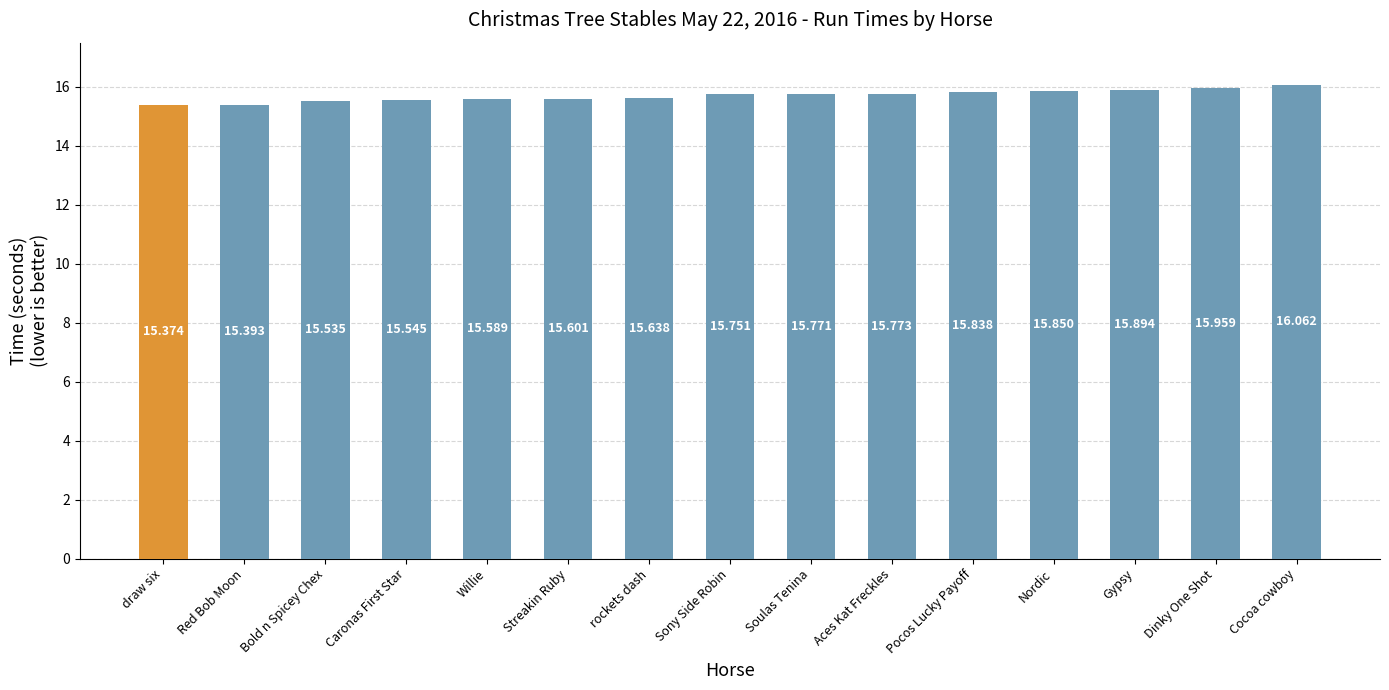

What is the label of the 13th bar from the right?

Bold n Spicey Chex